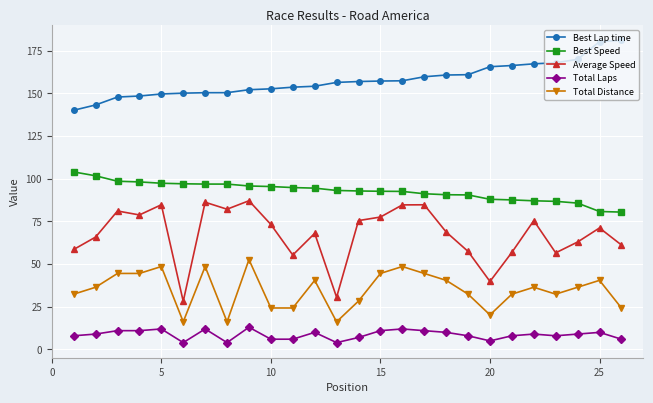

True or false: Total Distance has more than 2 points higher than both neighbors.

True